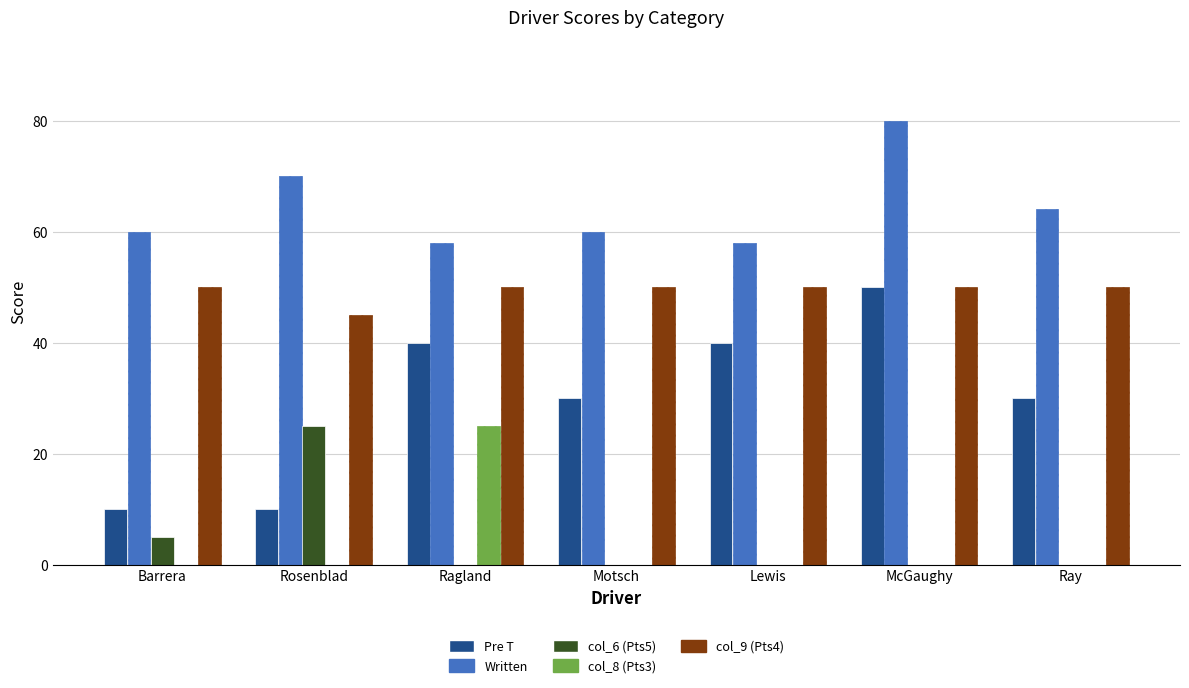

What value does the col_9 (Pts4) series have at Rosenblad?

45